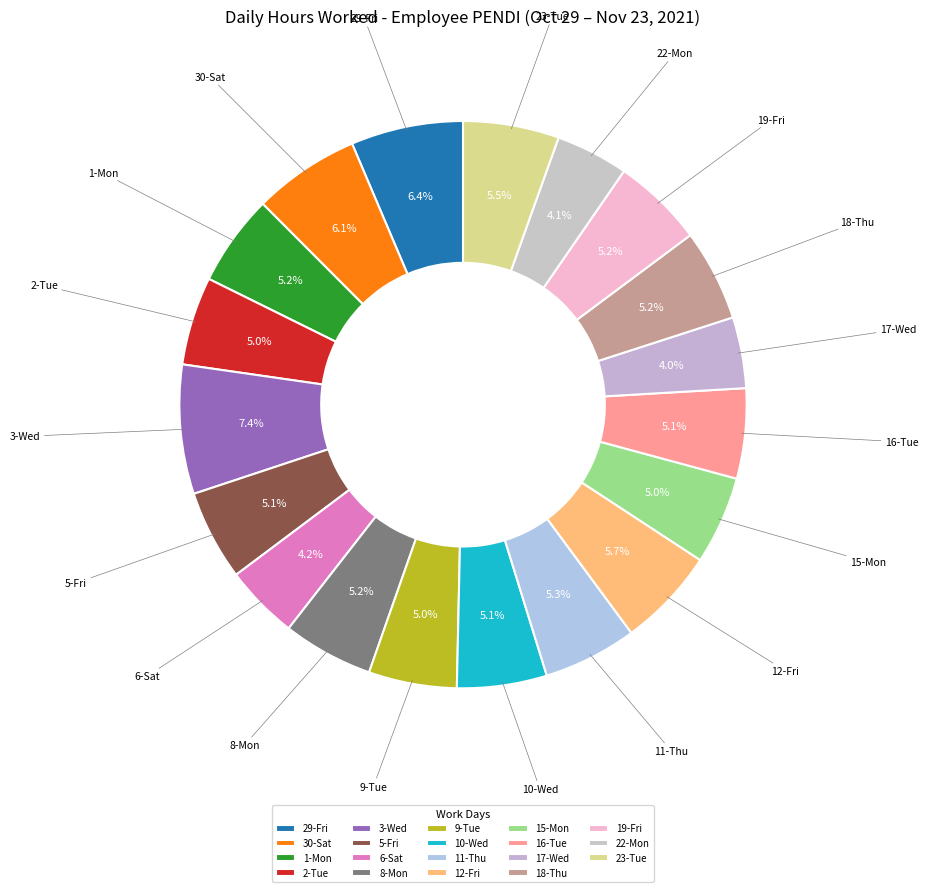

Does 29-Fri represent more than half of the total?

No